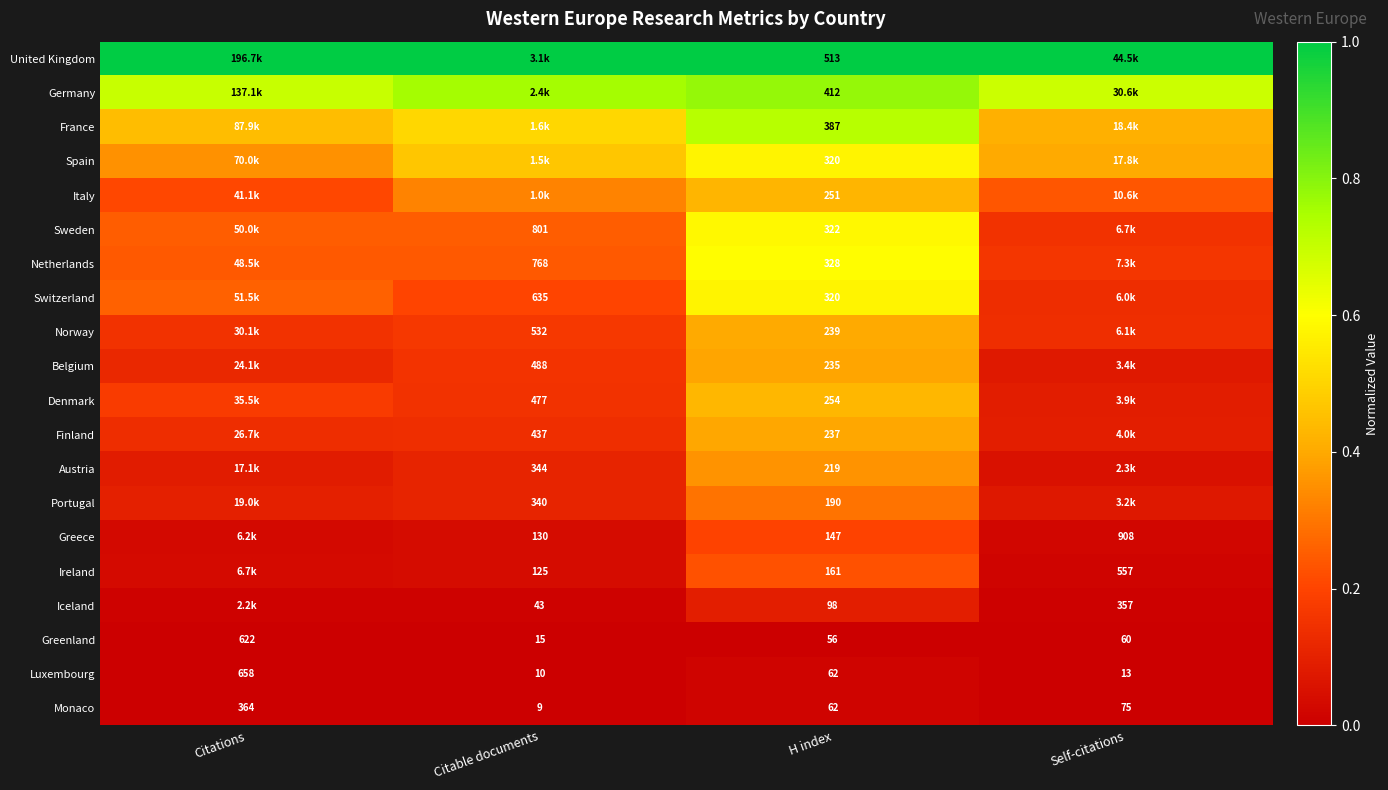

Is the value of Italy at H index greater than the value of Luxembourg at Citations?

No